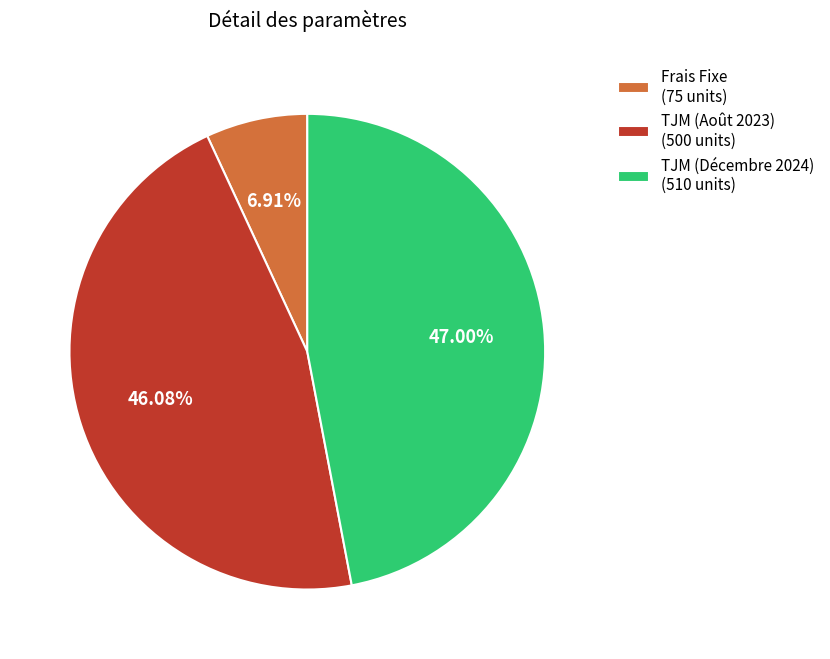

Rank the categories by value from lowest to highest.

Frais Fixe, TJM (Août 2023), TJM (Décembre 2024)